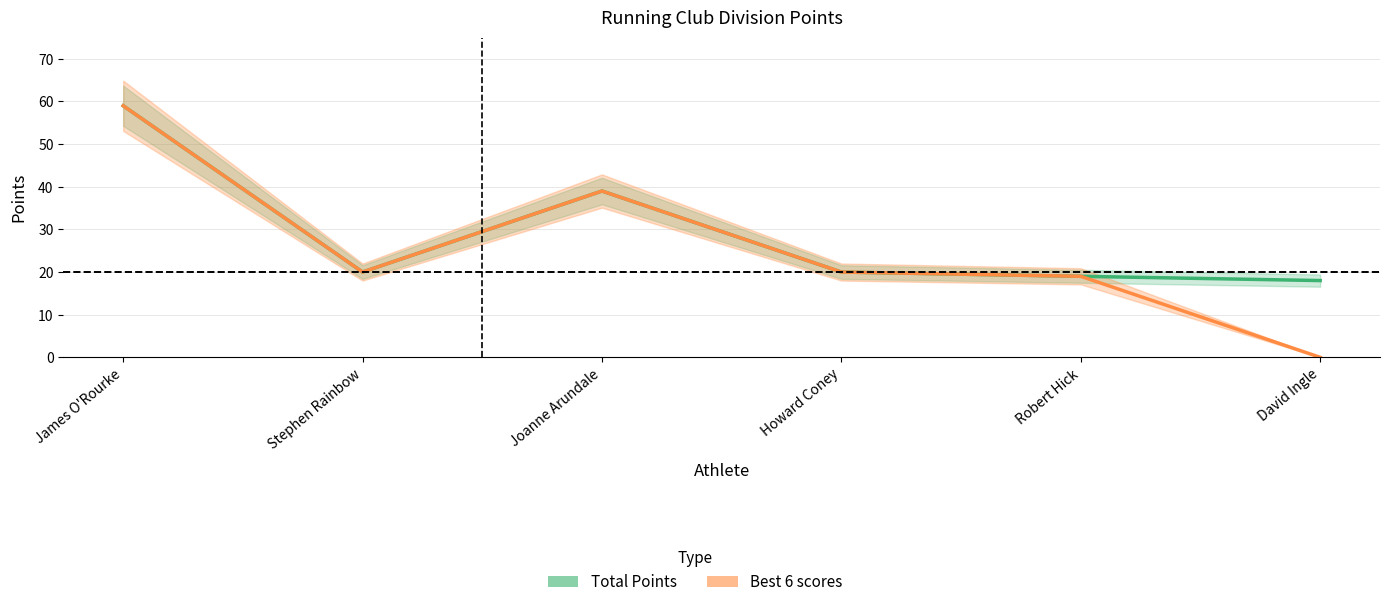

True or false: Total Points and Best 6 scores cross at least once.

False